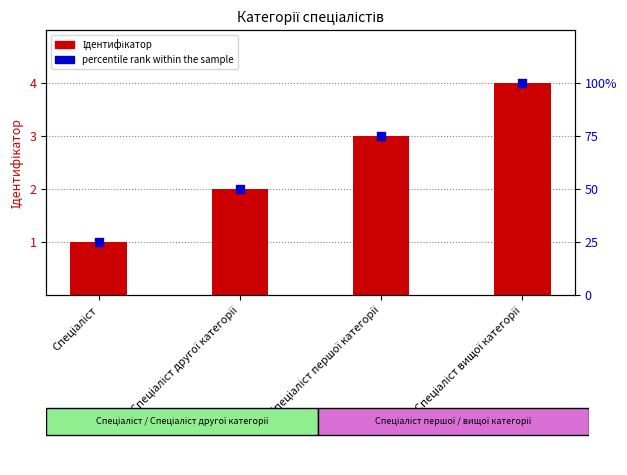

Which series has the largest total across all categories?

percentile rank within the sample